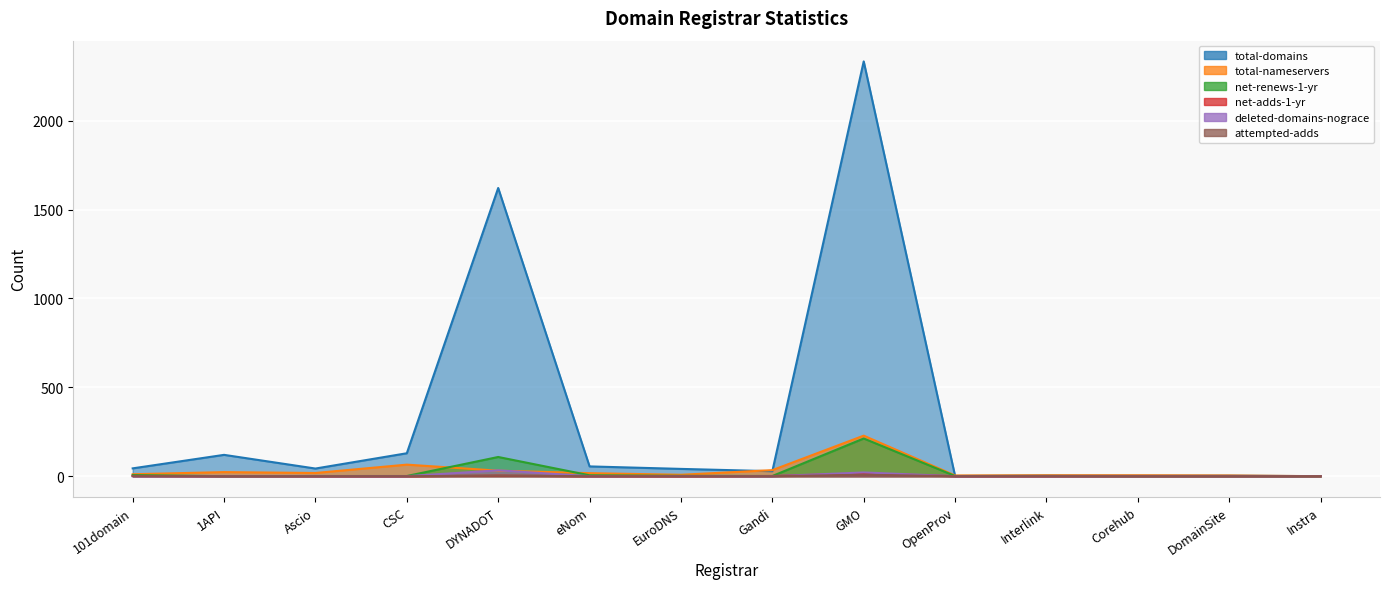

How many lines are shown in the chart?

6